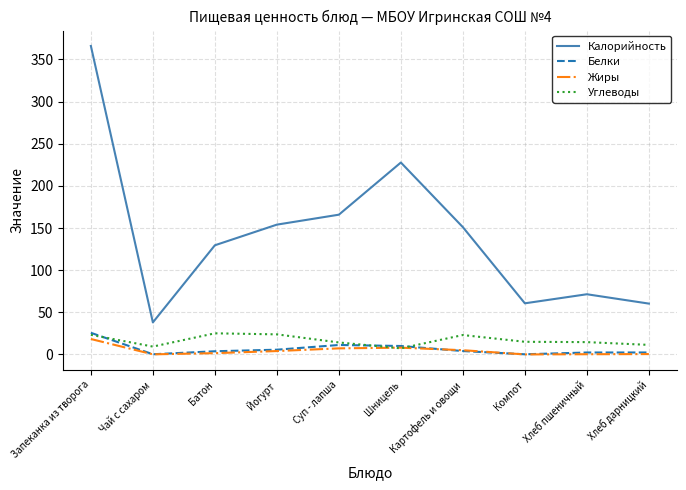

The Калорийность series shows 92.6 at Хлеб дарницкий. True or false?

False